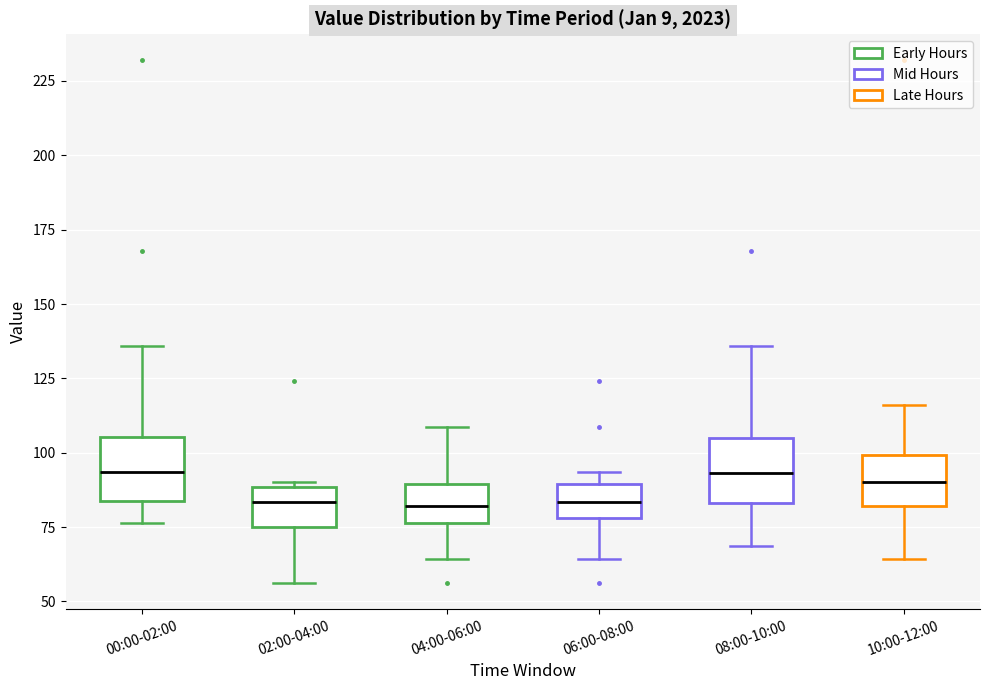

Reading left to right, read every box against the y-axis: the position of its median line, the range the box covers, and the ends of its whiskers. The values are not printed on the chart, so give them approximately, as read against the axis.

00:00-02:00: median 95, box 85 to 105, whiskers 75 to 135
02:00-04:00: median 85, box 75 to 90, whiskers 55 to 90 (just above the box's upper edge)
04:00-06:00: median 80, box 75 to 90, whiskers 65 to 110
06:00-08:00: median 85, box 80 to 90, whiskers 65 to 95
08:00-10:00: median 95, box 85 to 105, whiskers 70 to 135
10:00-12:00: median 90, box 80 to 100, whiskers 65 to 115